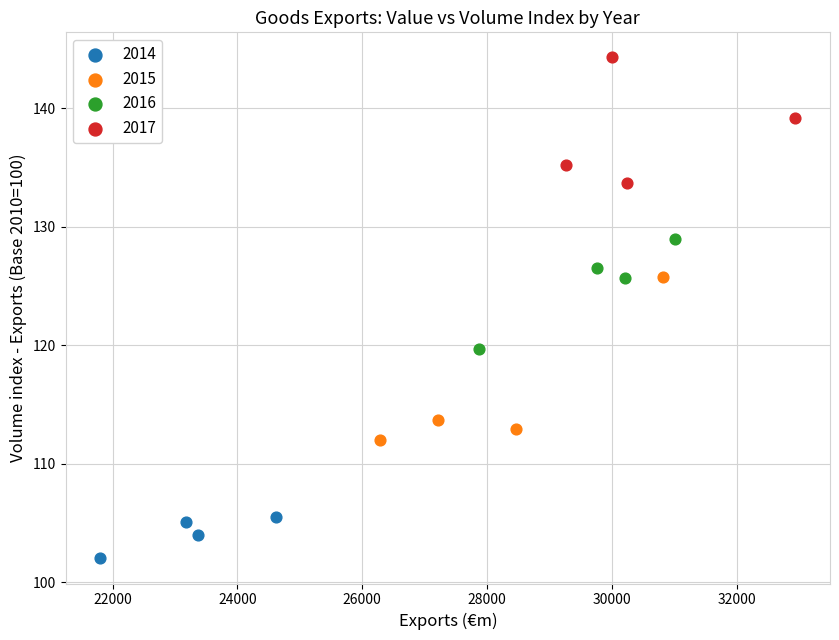

Which series contains the lowest Y value?

2014